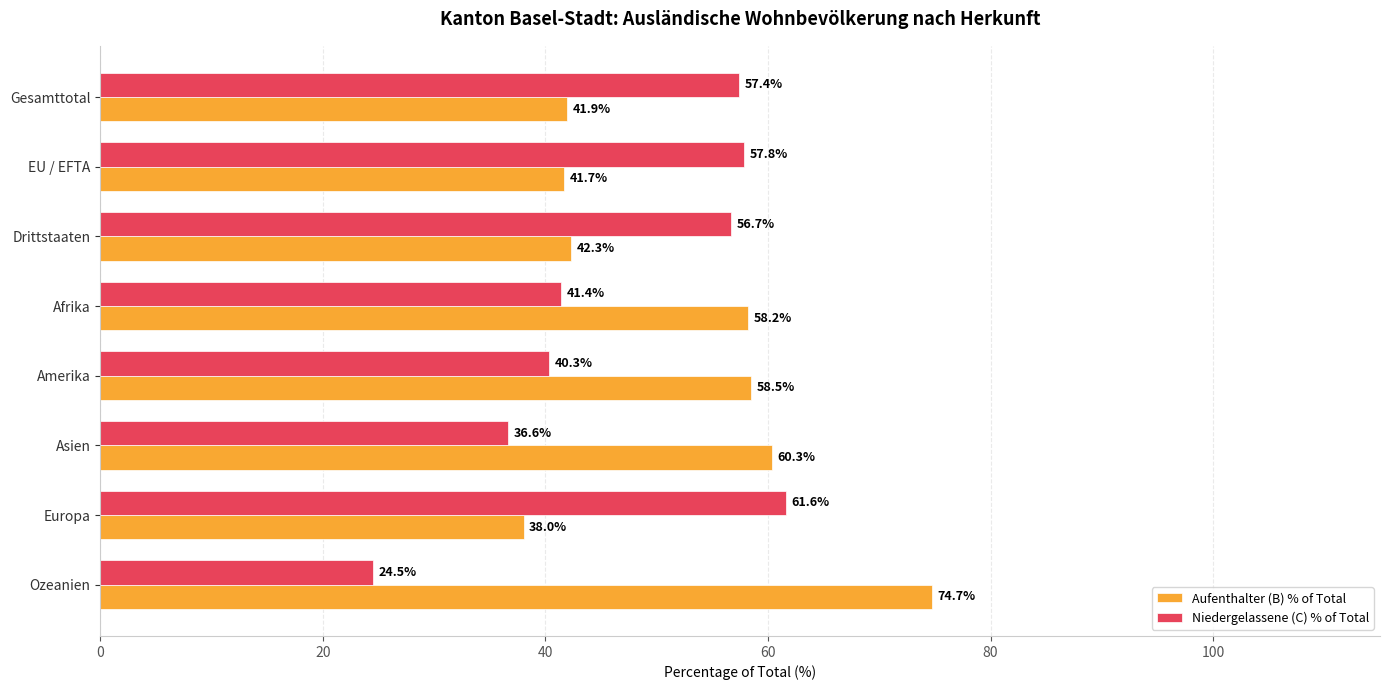

Count the number of data series in this chart.

2